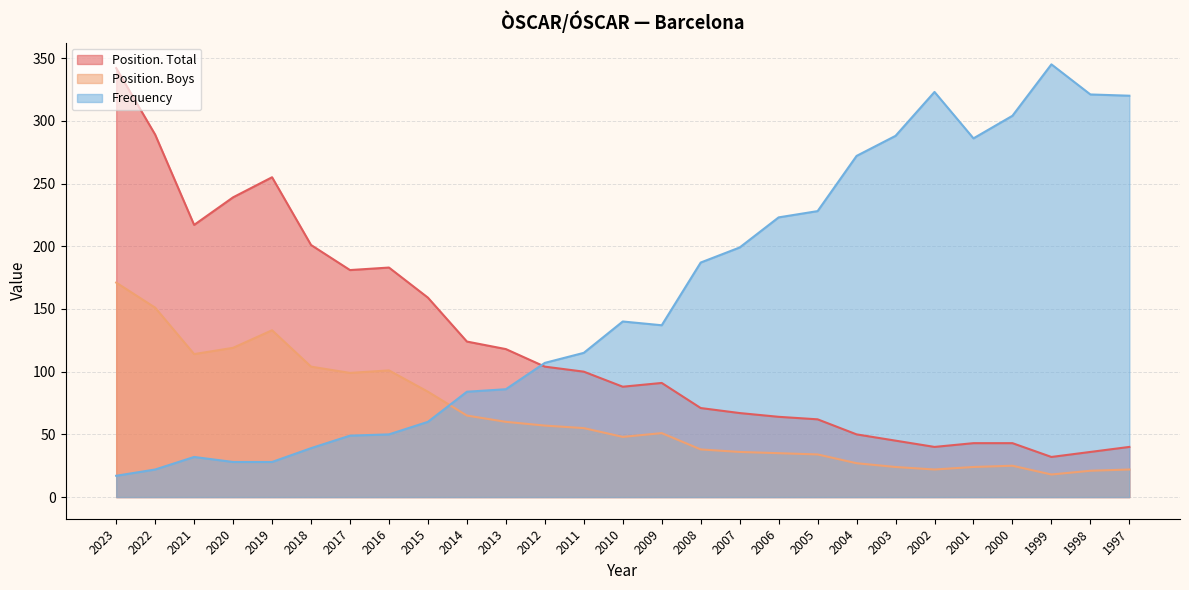

Where is the first local minimum for Position. Total?

2021